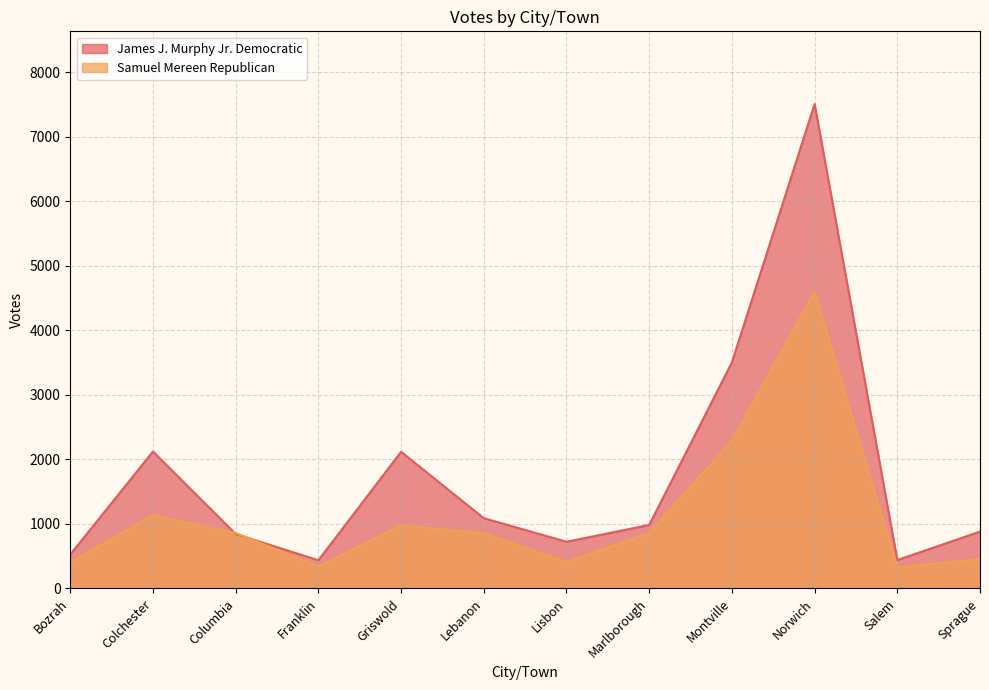

What is the label of the 7th point from the left?

Lisbon